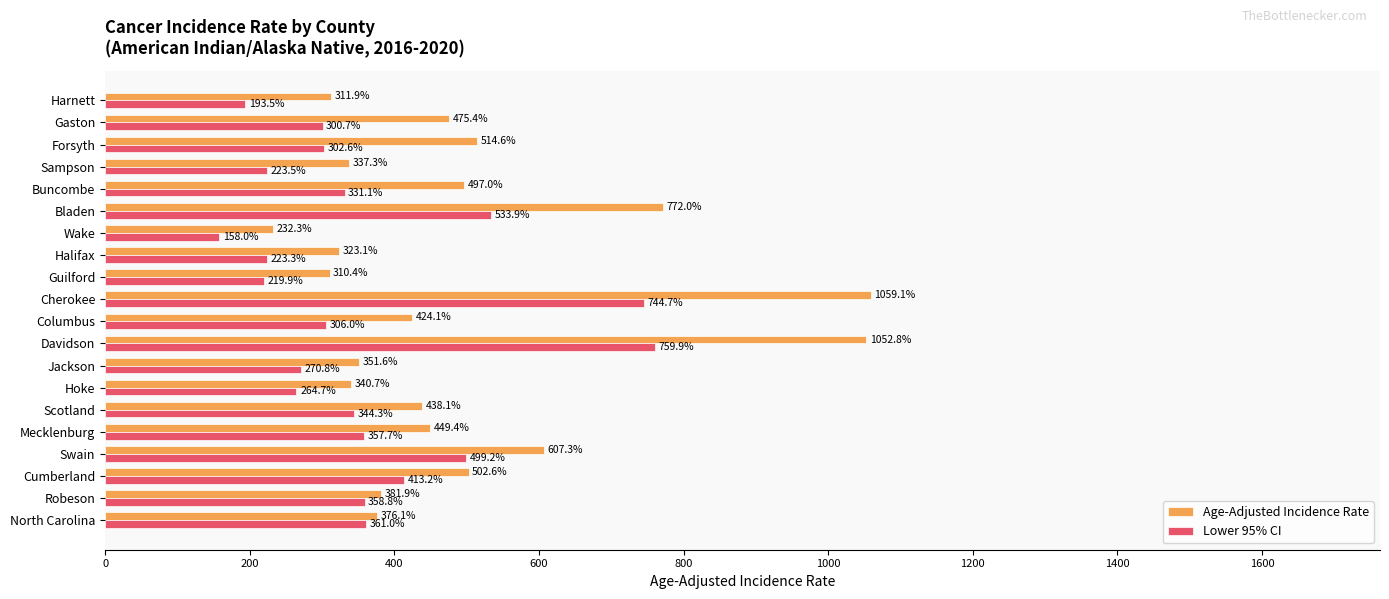

True or false: Age-Adjusted Incidence Rate has a value of 297.6 at Forsyth.

False